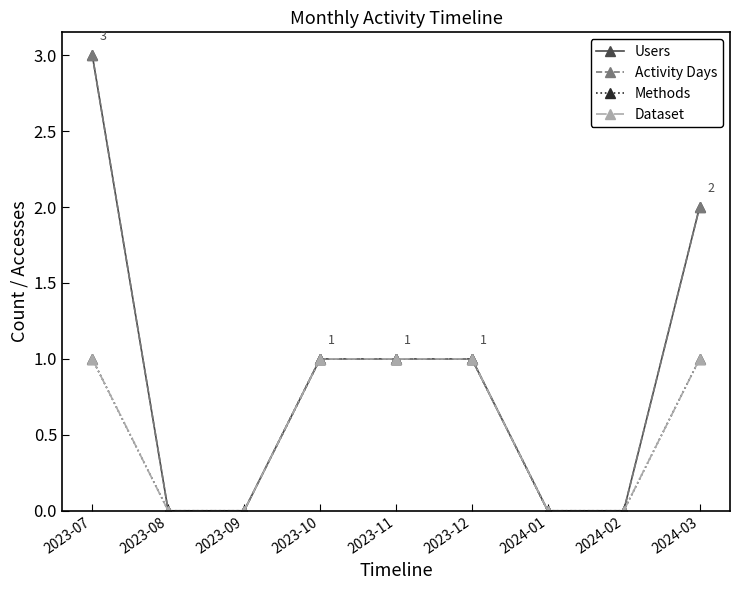

Which series has the largest total across all categories?

Users